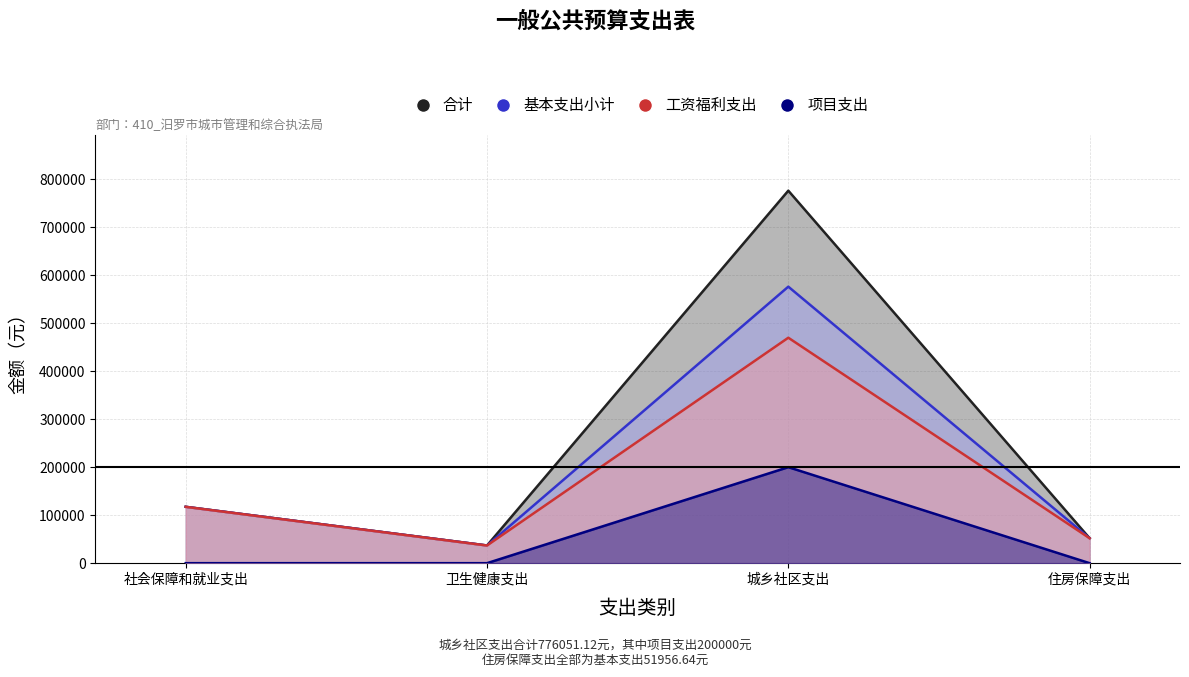

What is the difference between the highest and lowest values at 城乡社区支出?

576051.1